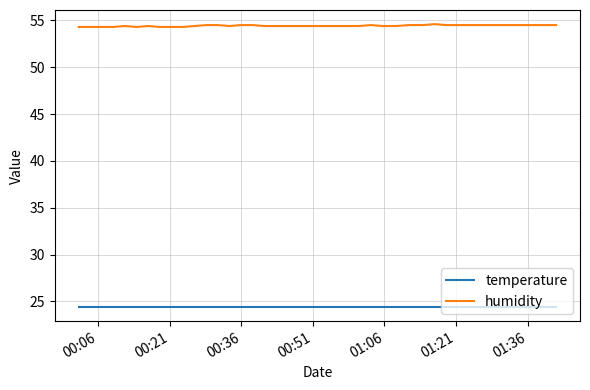

True or false: humidity and temperature cross at least once.

False